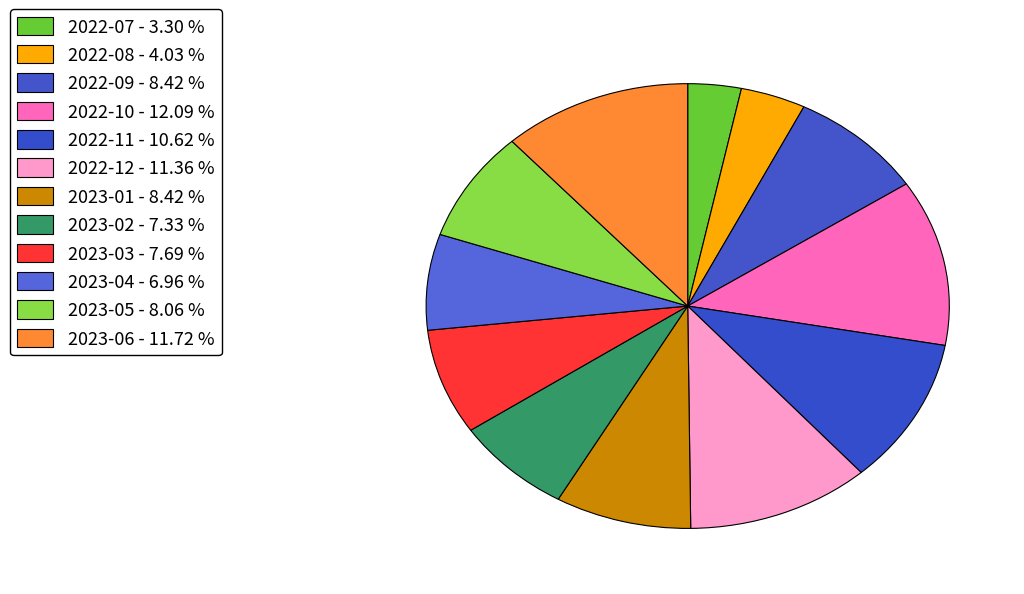

Is it true that 2022-10 is 12% of the pie?

True